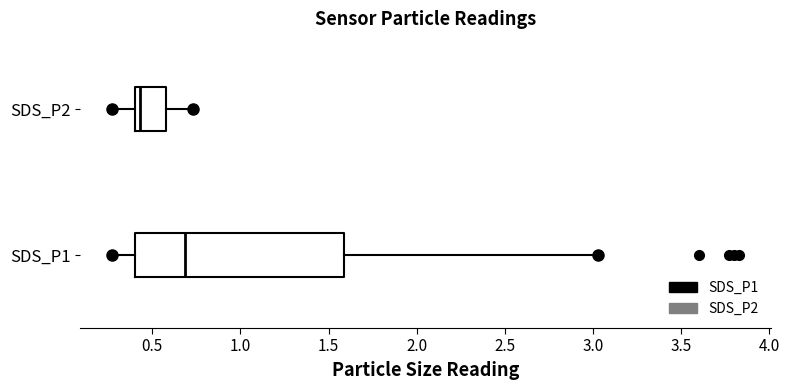

Reading bottom to top, read every box against the x-axis: the position of its median line, the range the box covers, and the ends of its whiskers. The values are not printed on the chart, so give them approximately, as read against the axis.

SDS_P1: median 0.70, box 0.40 to 1.60, whiskers 0.25 to 3.05
SDS_P2: median 0.45, box 0.40 to 0.60, whiskers 0.25 to 0.75